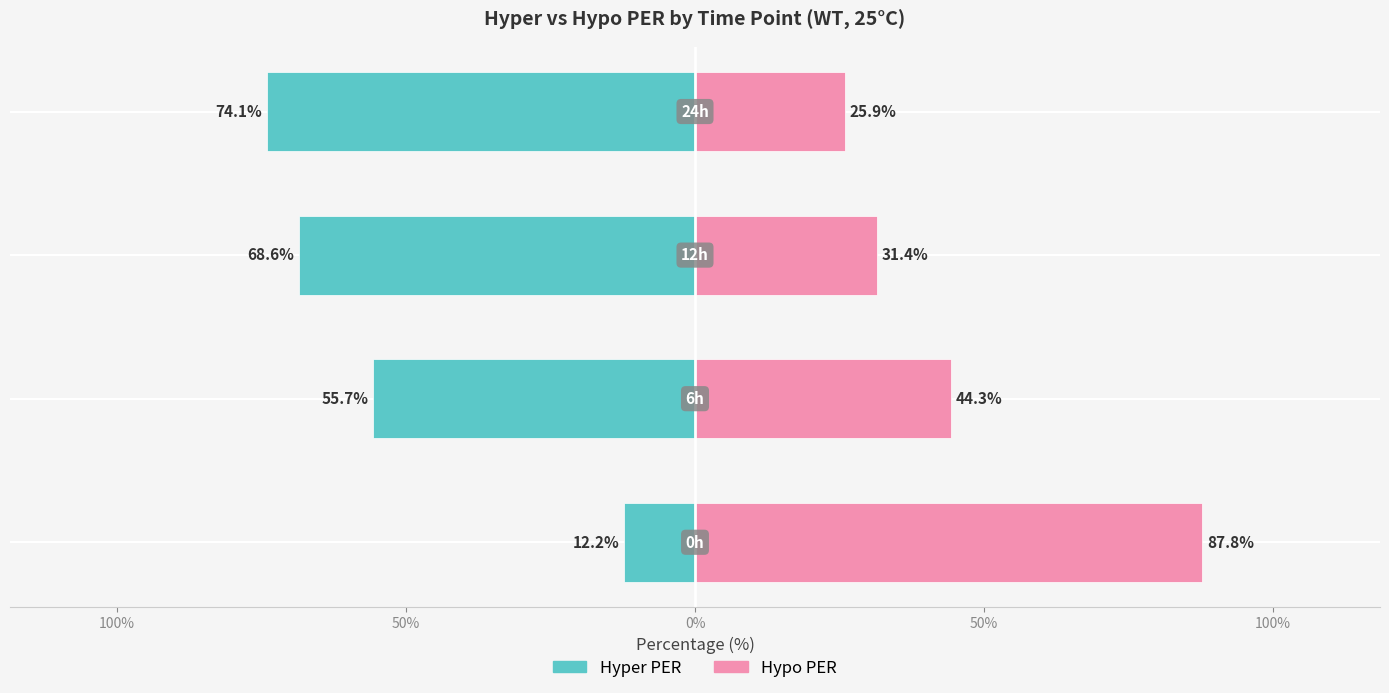

Between 150% and 100%, which is larger?

150%